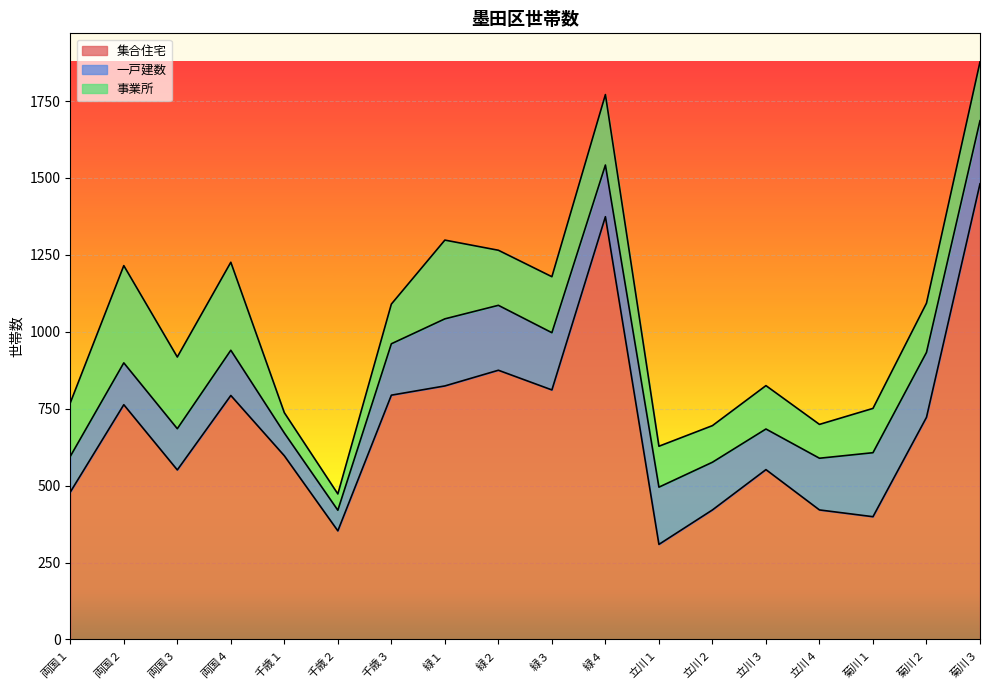

The value of 事業所 at 立川４ is 110. True or false?

True